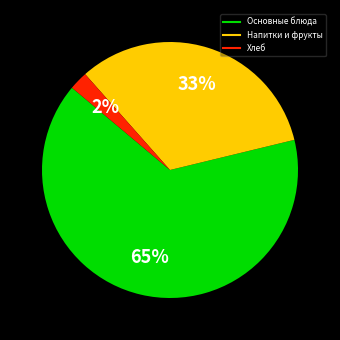

To the nearest percent, what is the difference between the largest and smallest slice percentages?

63%